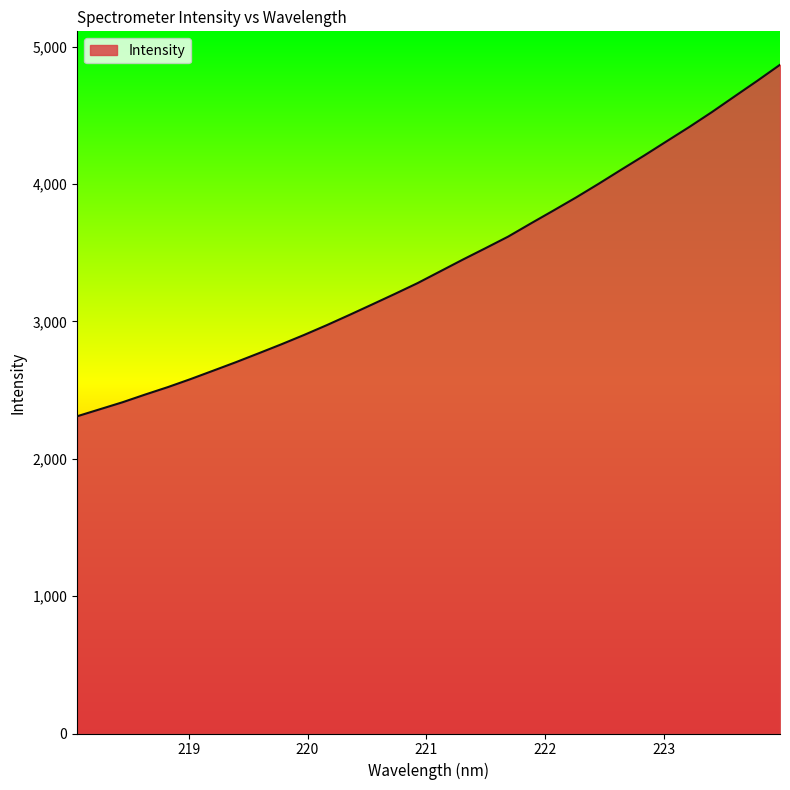

What is the greatest value displayed?

4868.5